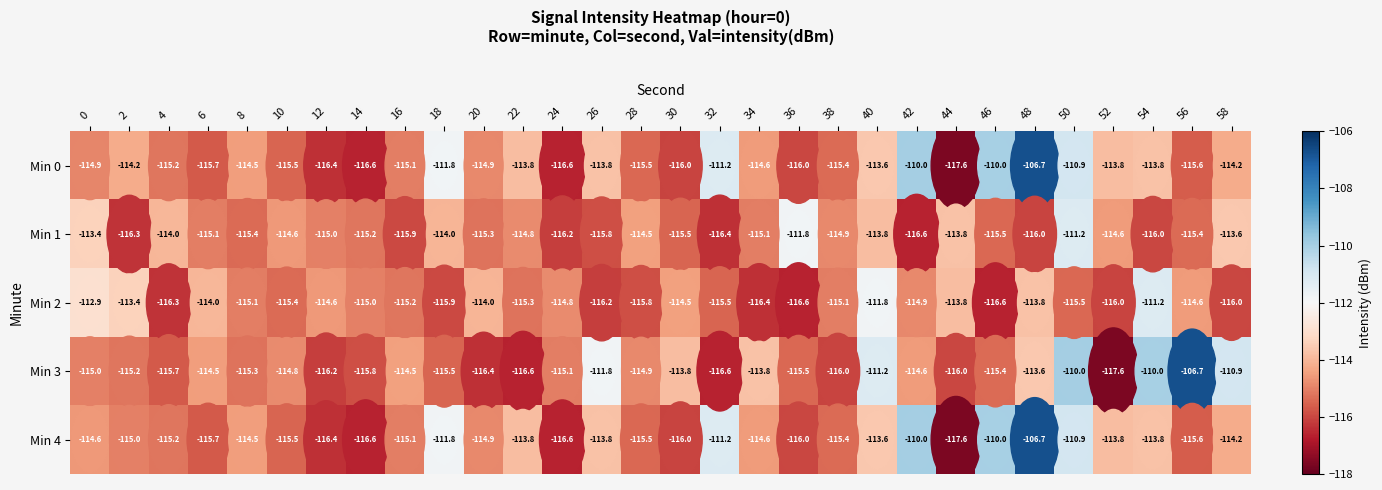

What is the sum of all Min 1 values?

-3445.7